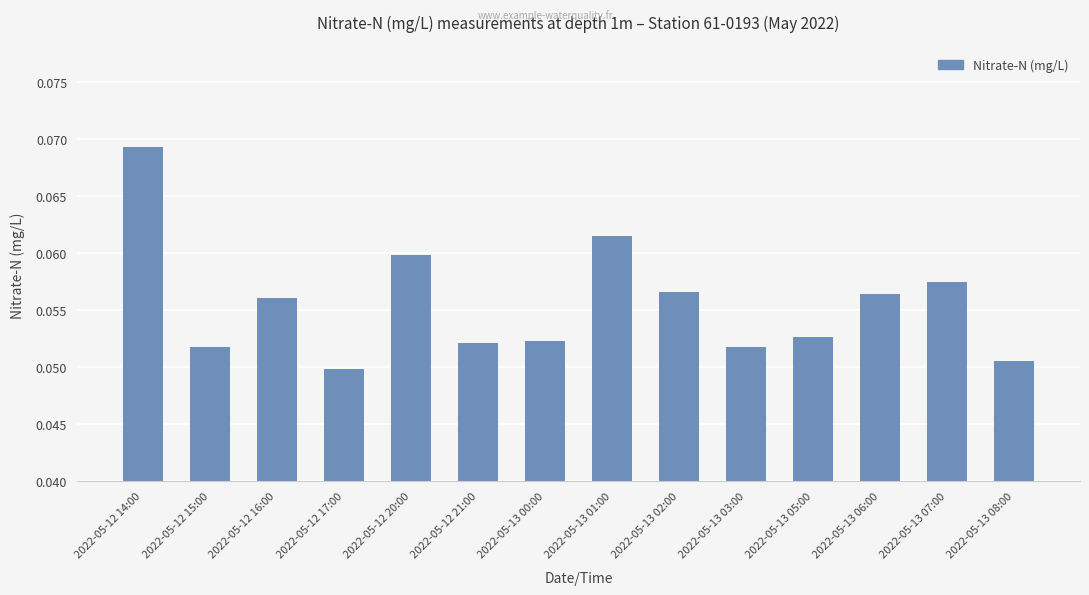

Count the number of data series in this chart.

1